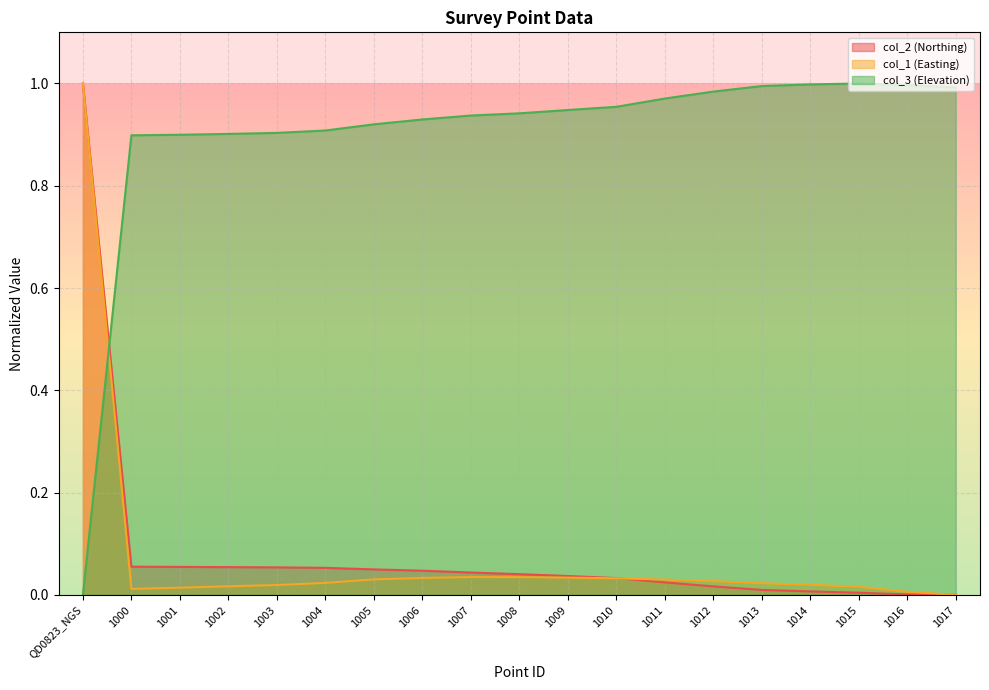

How many distinct data groups are displayed?

3